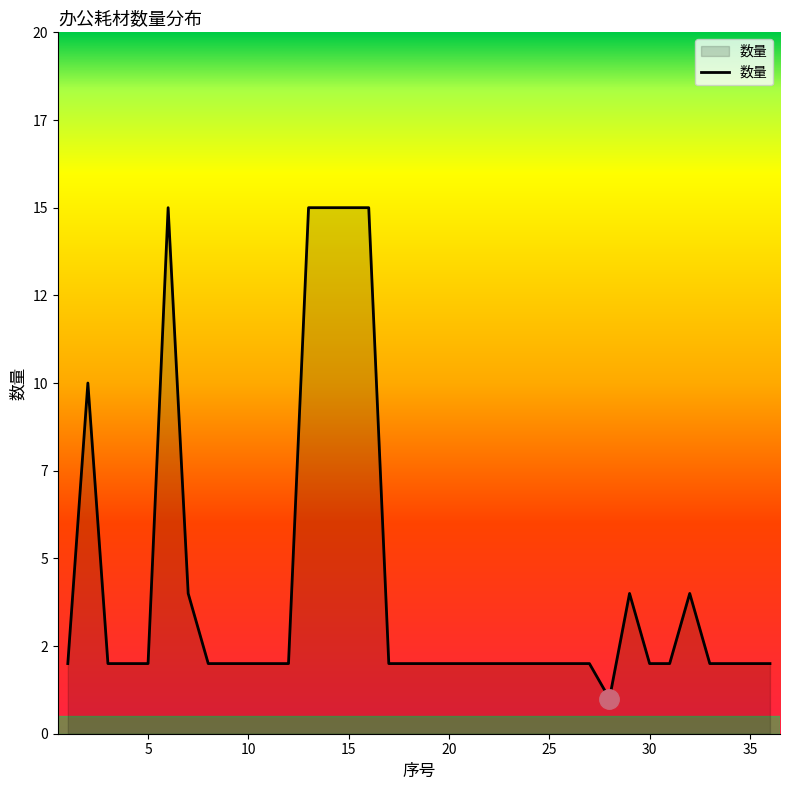

Reading right to left, what are all the values shown in this chart?

36=2	35=2	34=2	33=2	32=4	31=2	30=2	29=4	28=1	27=2	26=2	25=2	24=2	23=2	22=2	21=2	20=2	19=2	18=2	17=2	16=15	15=15	14=15	13=15	12=2	11=2	10=2	9=2	8=2	7=4	6=15	5=2	4=2	3=2	2=10	1=2